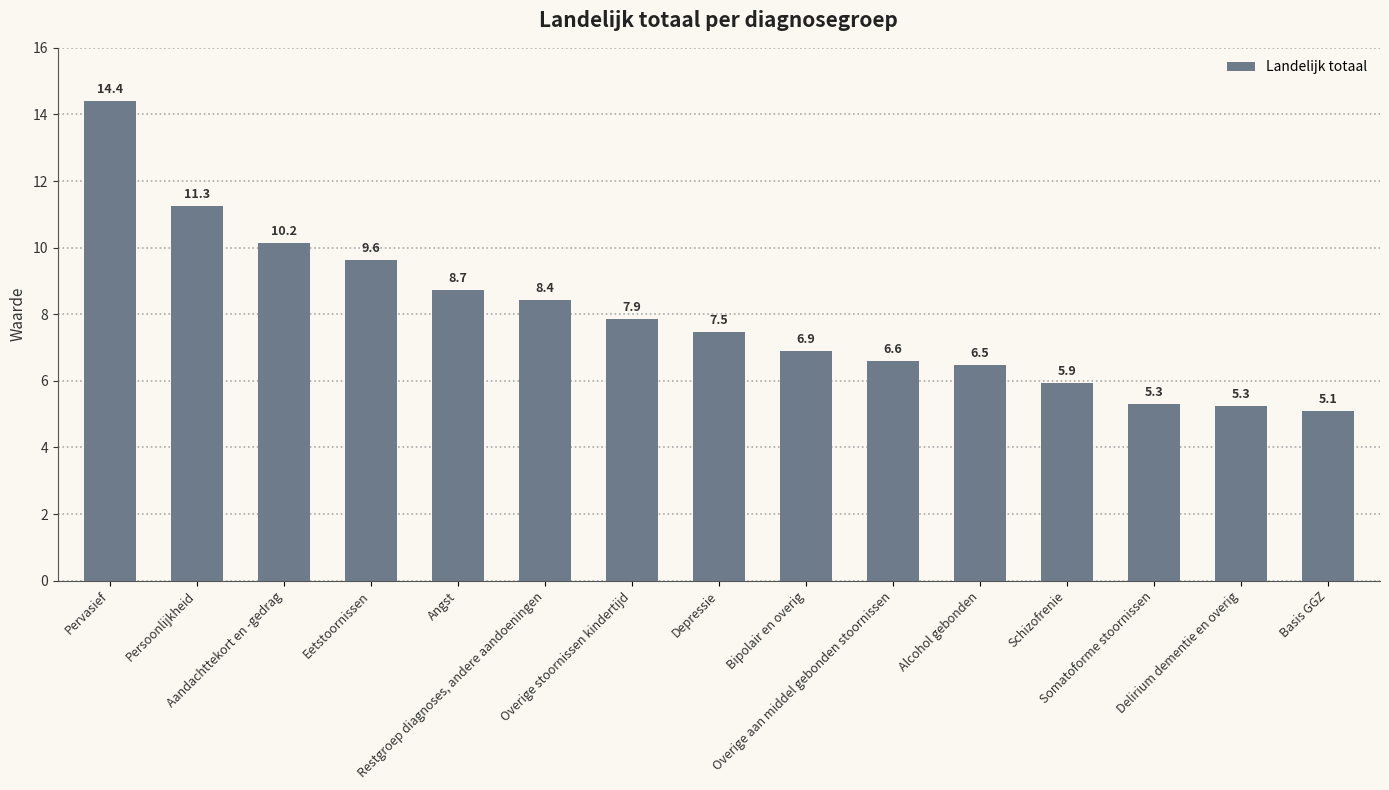

What is the value of the 7th bar from the left?

7.9